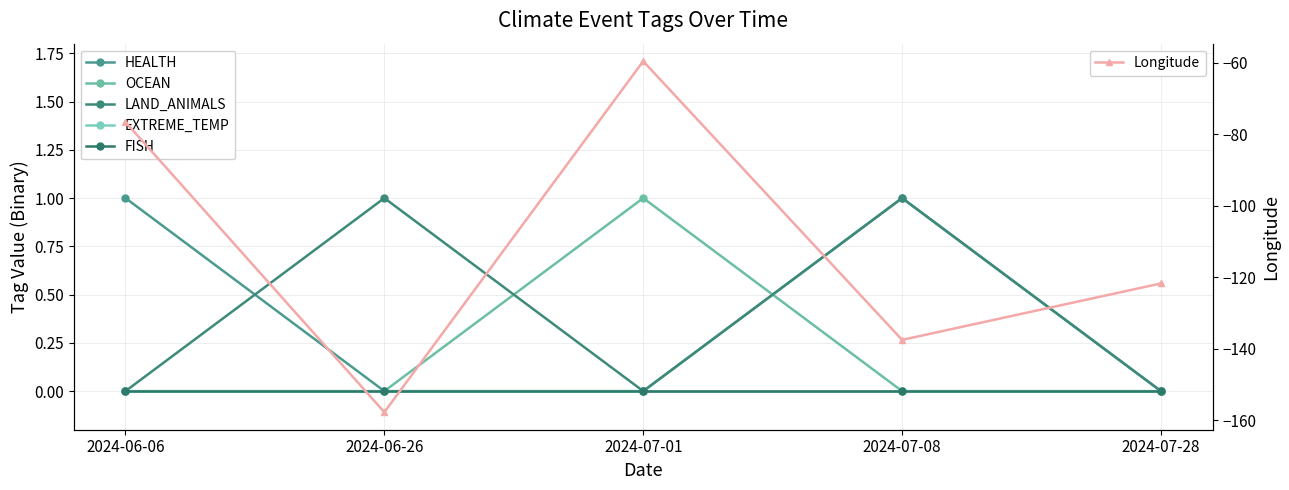

Does the chart display data point markers on the line(s)?

Yes